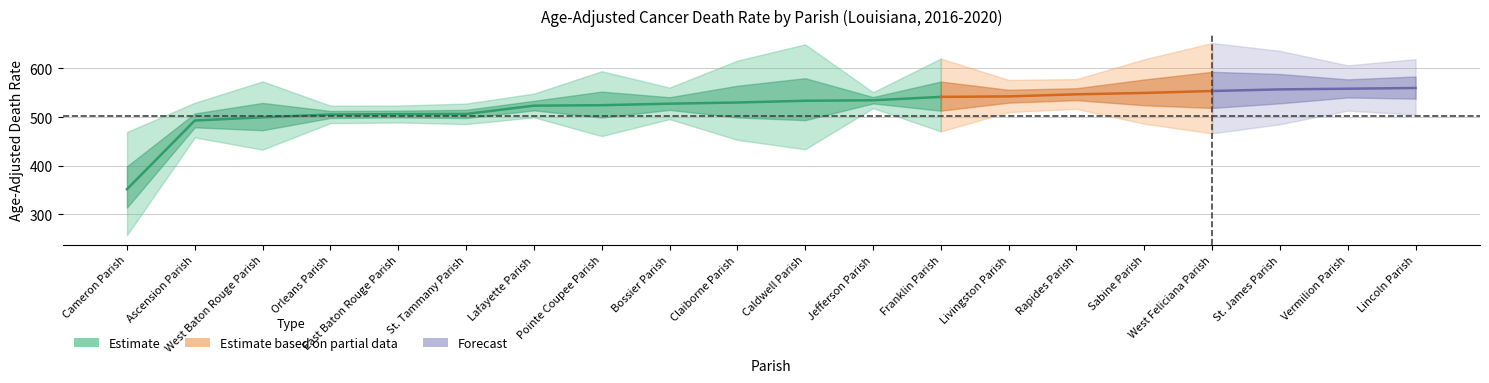

True or false: Rate and Upper CI intersect in this chart.

False